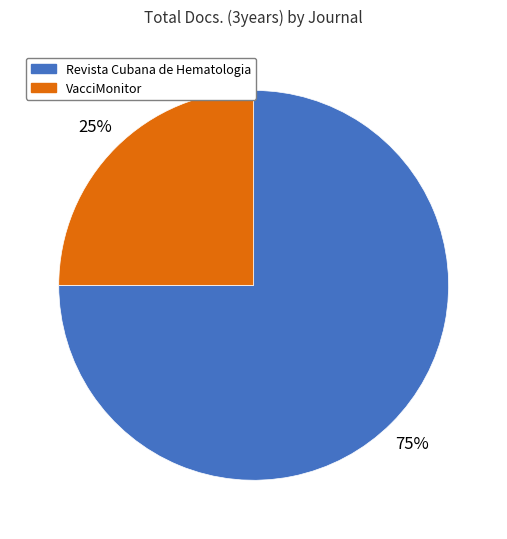

What is the smallest slice in the pie chart?

VacciMonitor